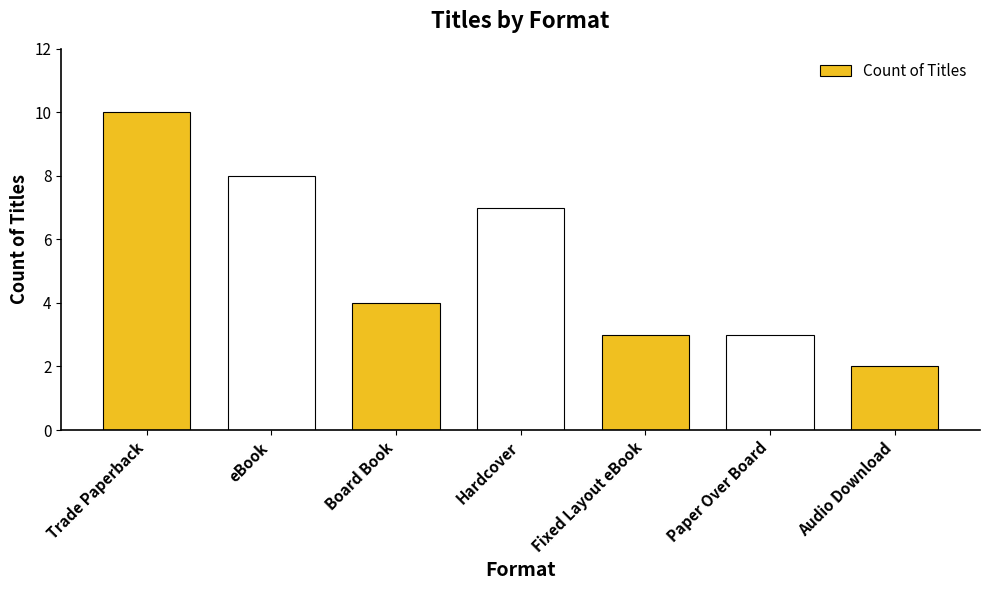

Does the chart contain stacked bars?

No